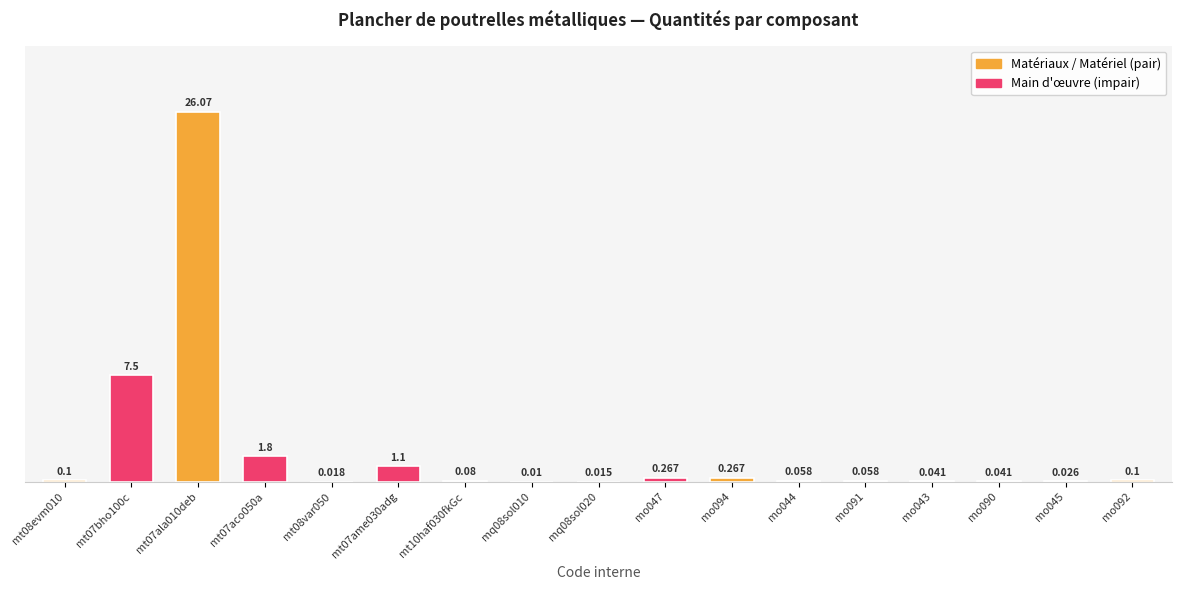

List the labels in order of value, largest first.

mt07ala010deb, mt07bho100c, mt07aco050a, mt07ame030adg, mo047, mo094, mt08evm010, mo092, mt10haf030fkGc, mo044, mo091, mo043, mo090, mo045, mt08var050, mq08sol020, mq08sol010